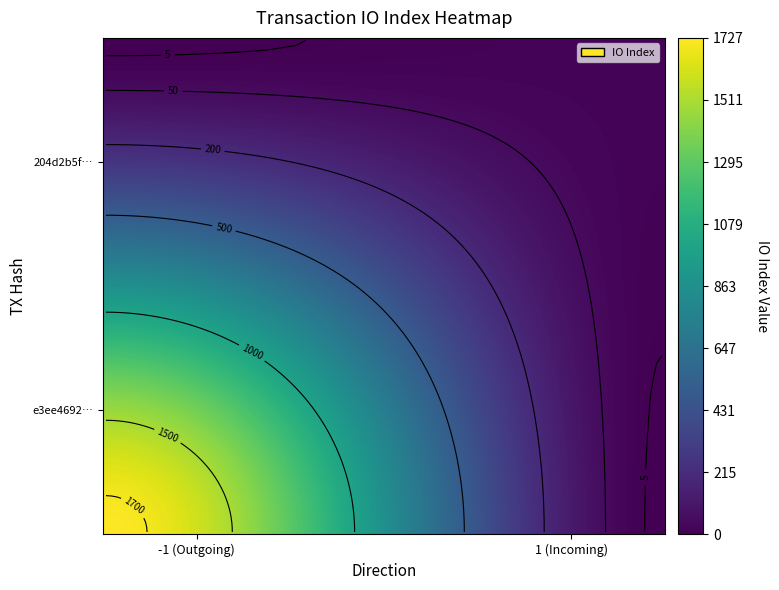

What is the sum of all 204d2b5f32850d0eb1e39650a98b6a4da520856 values?

18